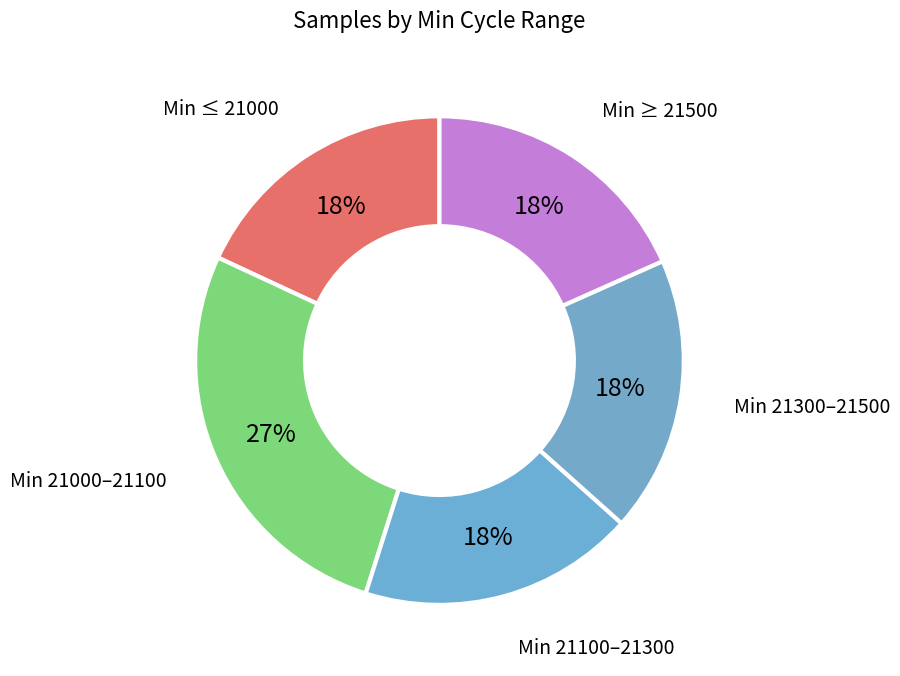

How many segments does this pie chart have?

5